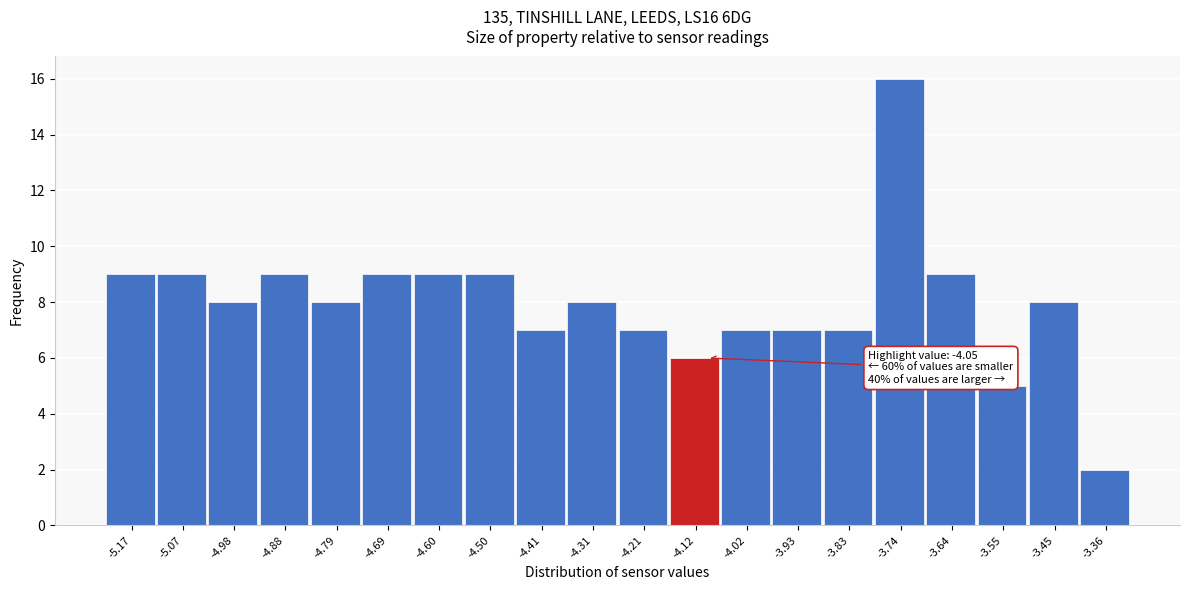

Reading right to left, list all the values displayed in this chart.

2	8	5	9	16	7	7	7	6	7	8	7	9	9	9	8	9	8	9	9